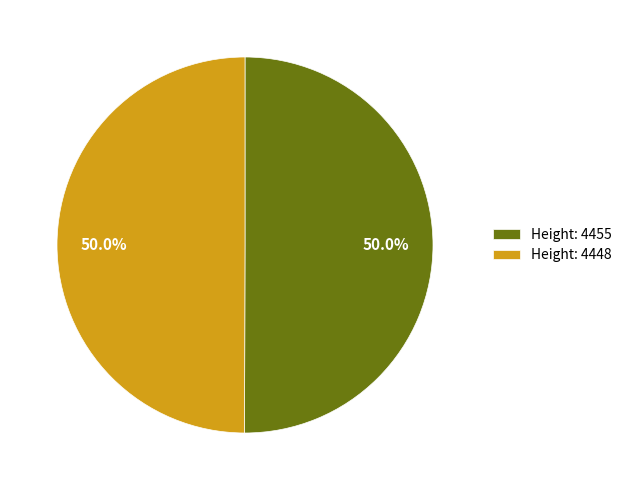

Approximately how many times larger is the value at Height: 4455 compared to Height: 4448?

1.0